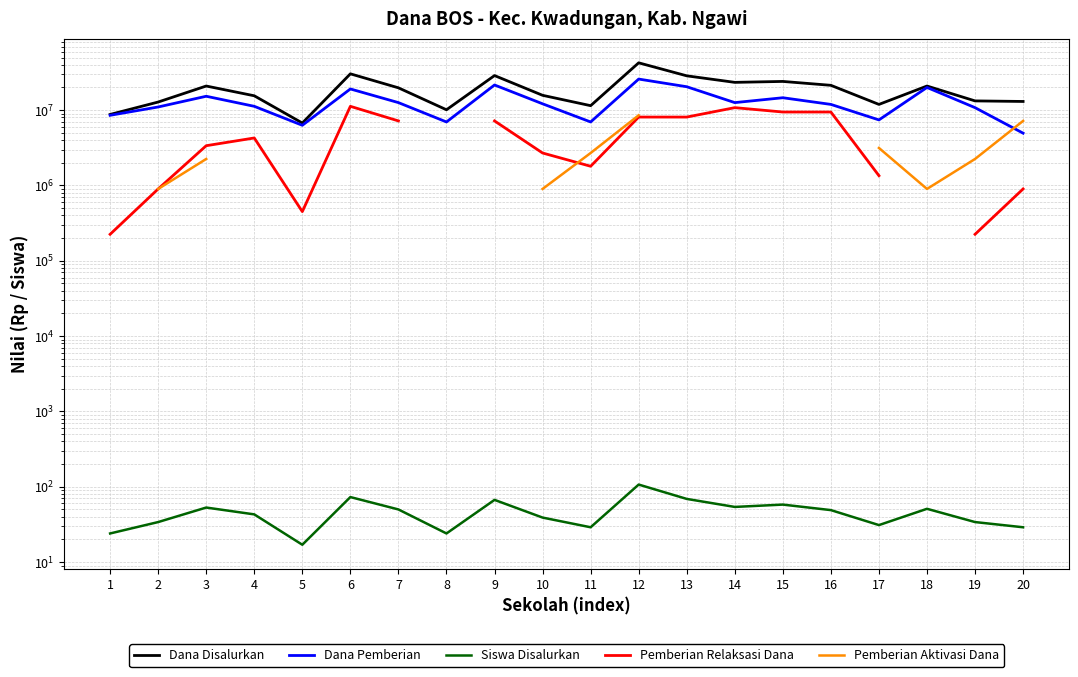

What is the difference between the highest and lowest values at 2?

12824966.0